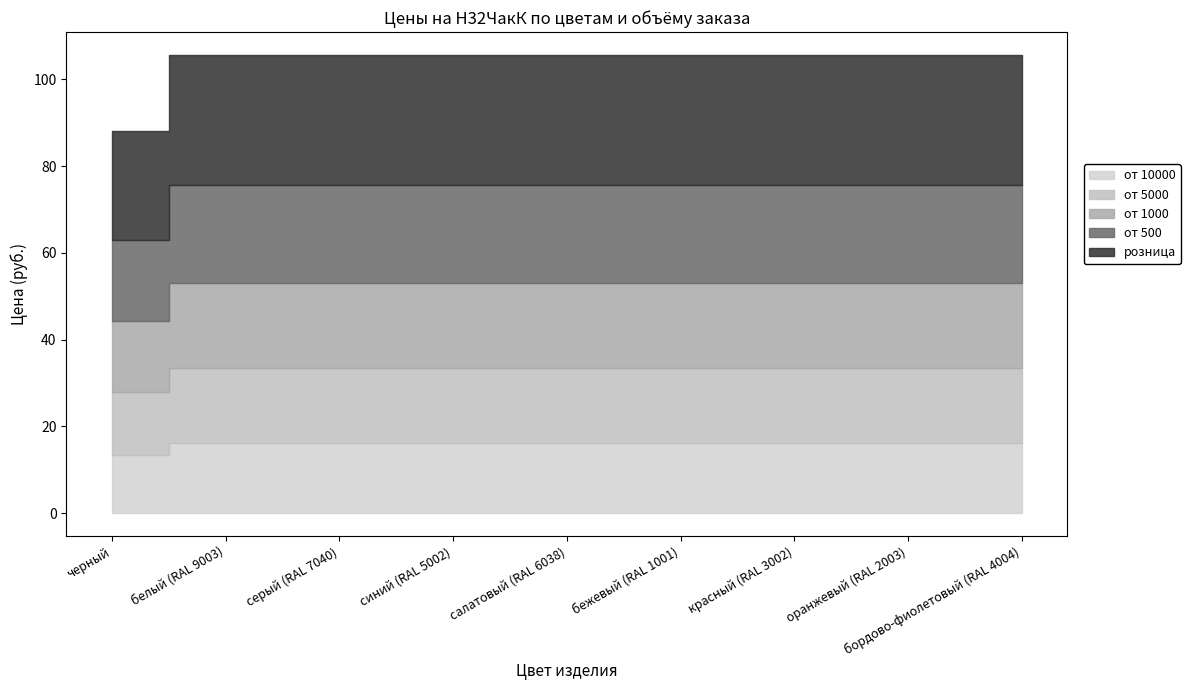

The от 500 series shows 34.2 at красный (RAL 3002). True or false?

False